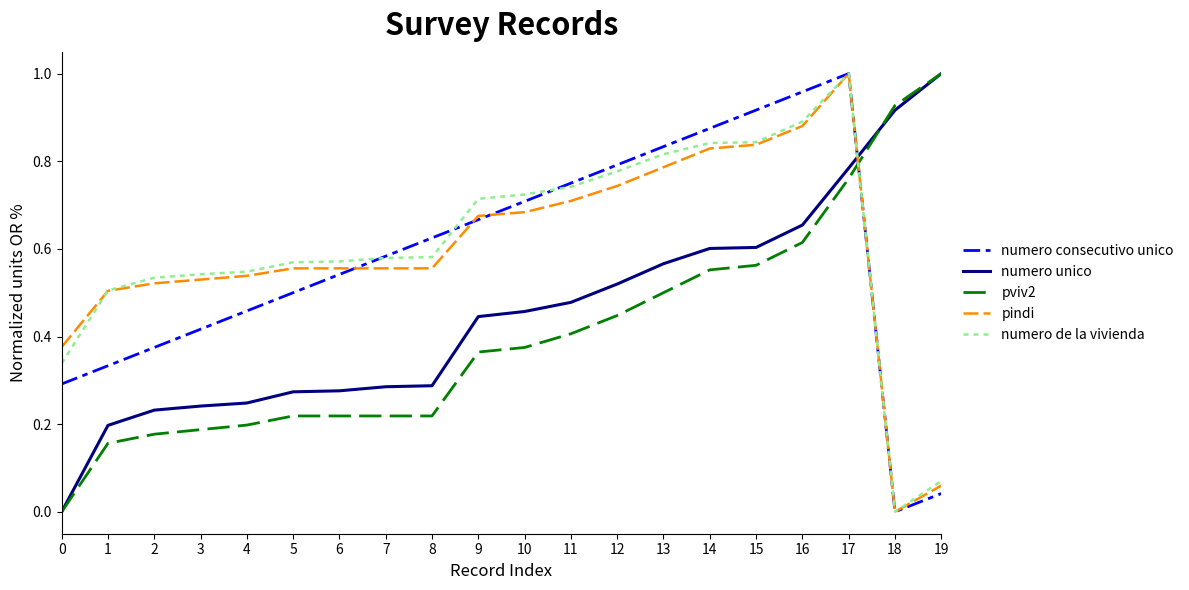

Which category has the highest value in the pviv2 series?

19